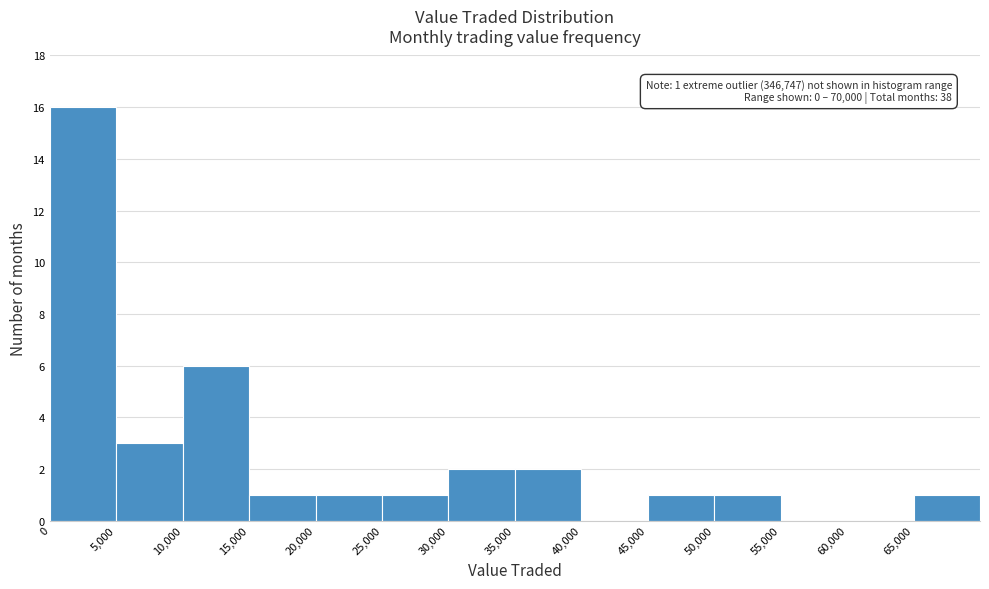

Over which range of the x-axis is the bar tallest?

0 to 5000